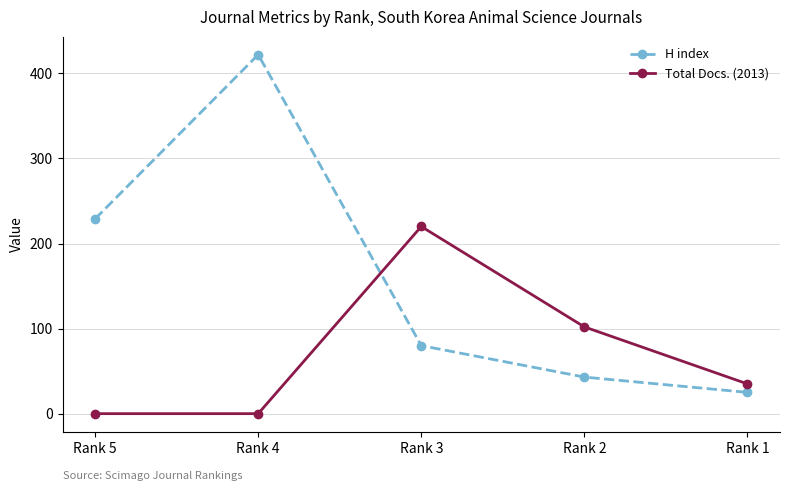

What is the sum of the Total Docs. (2013) values at Rank 3 and Rank 5?

220